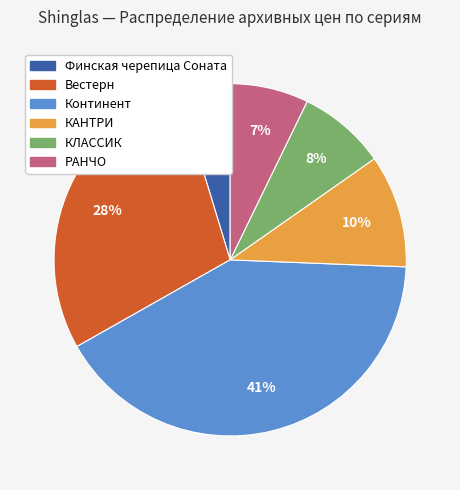

To the nearest percent, what is the combined percentage of Финская черепица Соната and РАНЧО?

12%